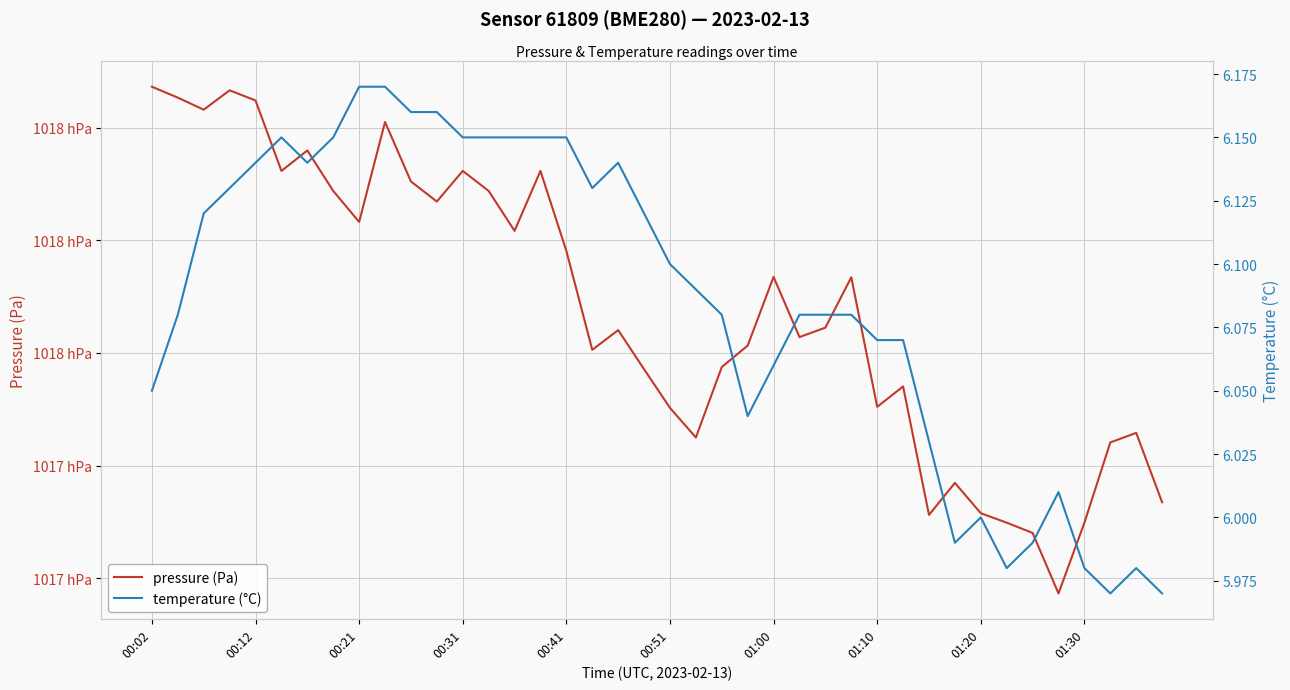

What is the spread (max minus min) of values at 01:30?

101729.0